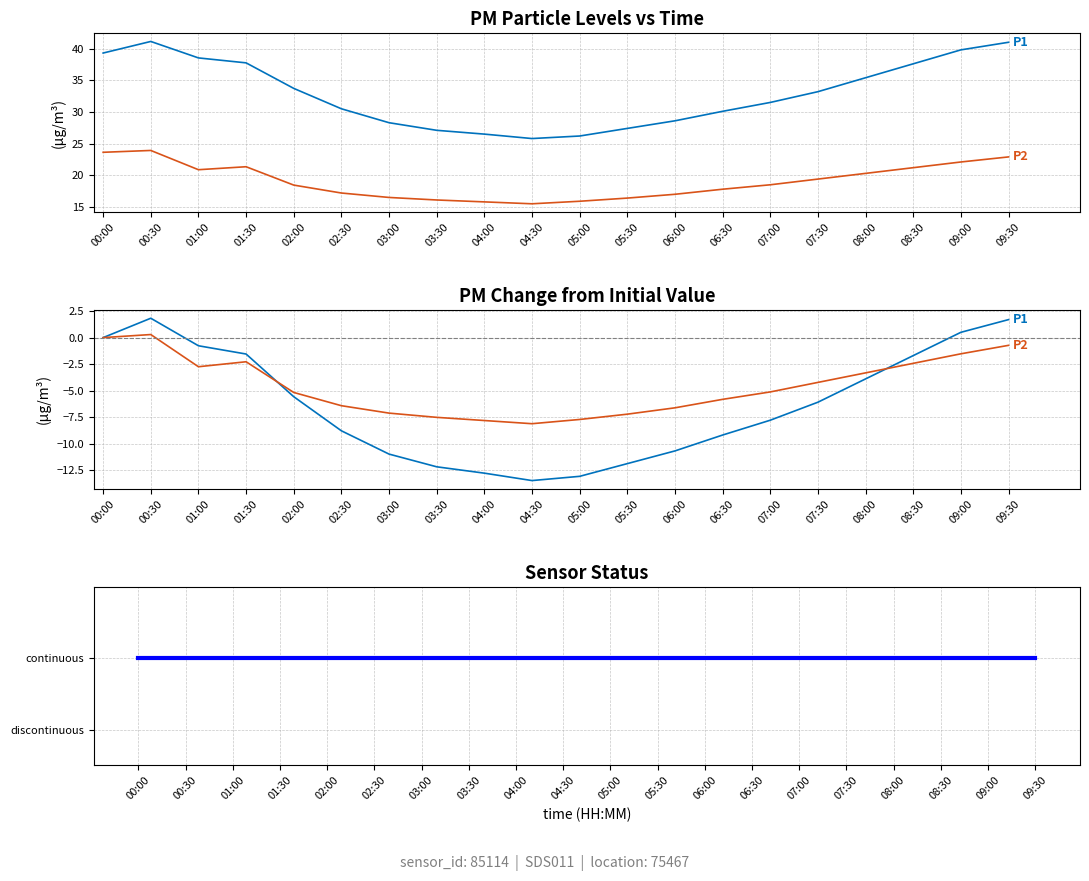

What is the lowest value of the sensor_status series?

1.0